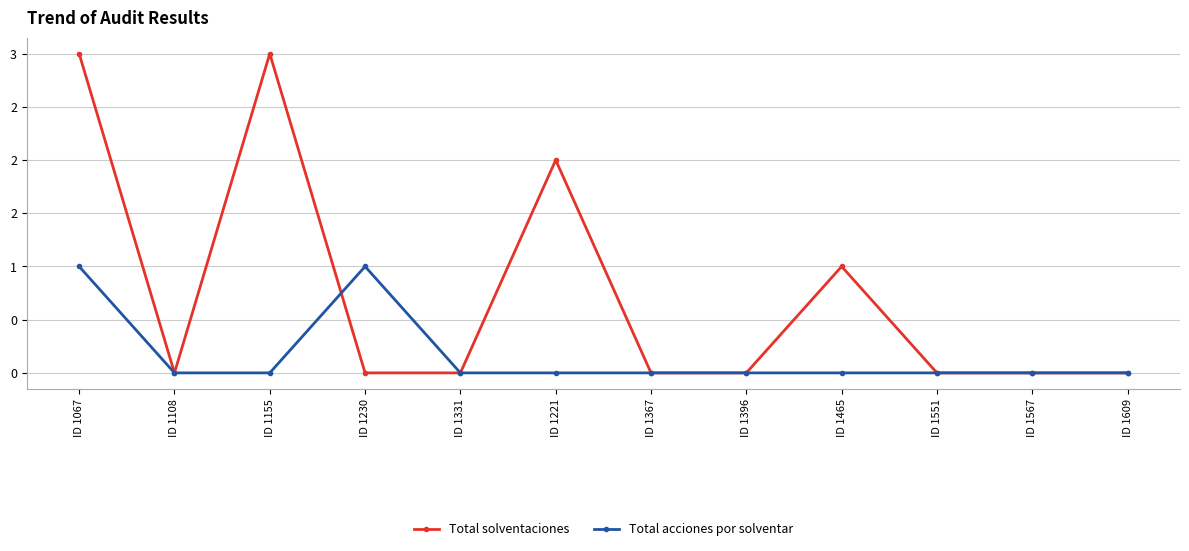

Does the chart have visible grid lines?

Yes